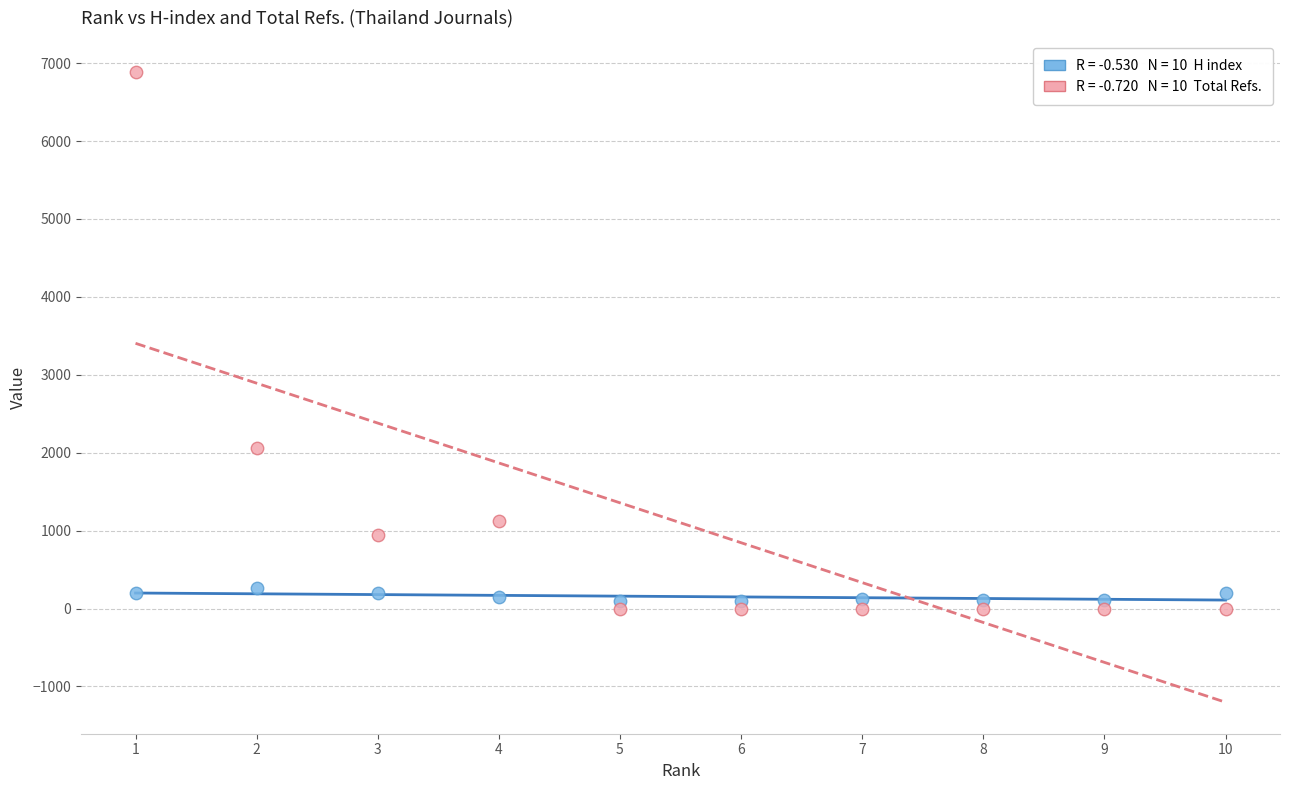

Across all data points, what is the range of Y values (max minus min)?

6881